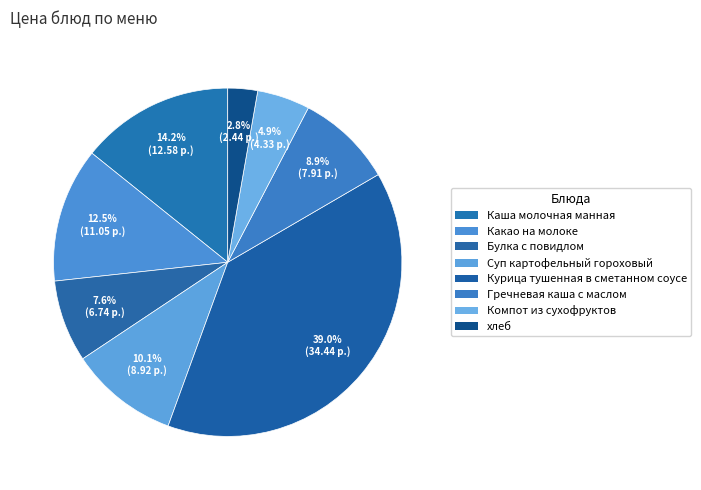

How many slices are in this pie chart?

8